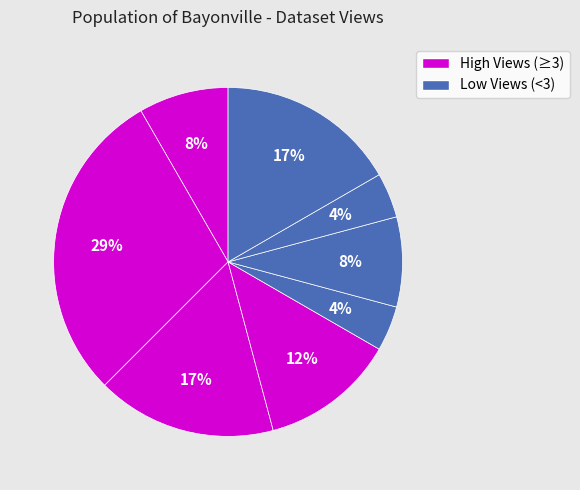

Count the number of slices in the pie.

8